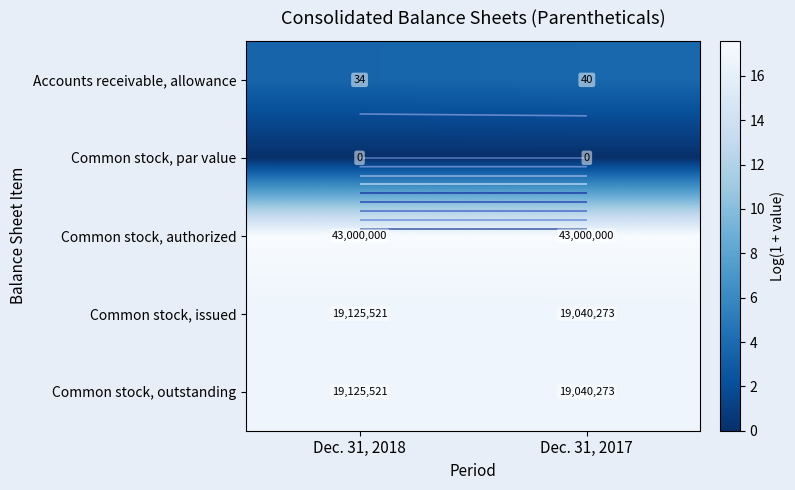

At which category is the sum across all series the highest?

Dec. 31, 2017